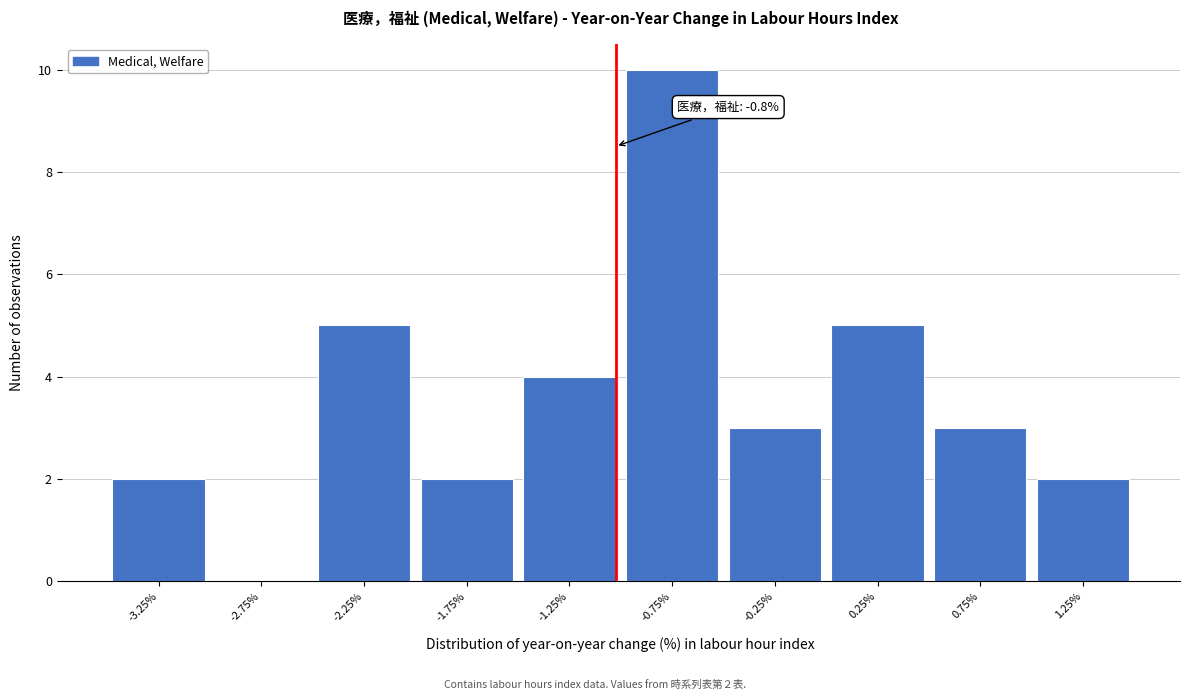

Reading left to right, list all the values displayed in this chart.

-3.25%=2	-2.75%=0	-2.25%=5	-1.75%=2	-1.25%=4	-0.75%=10	-0.25%=3	0.25%=5	0.75%=3	1.25%=2